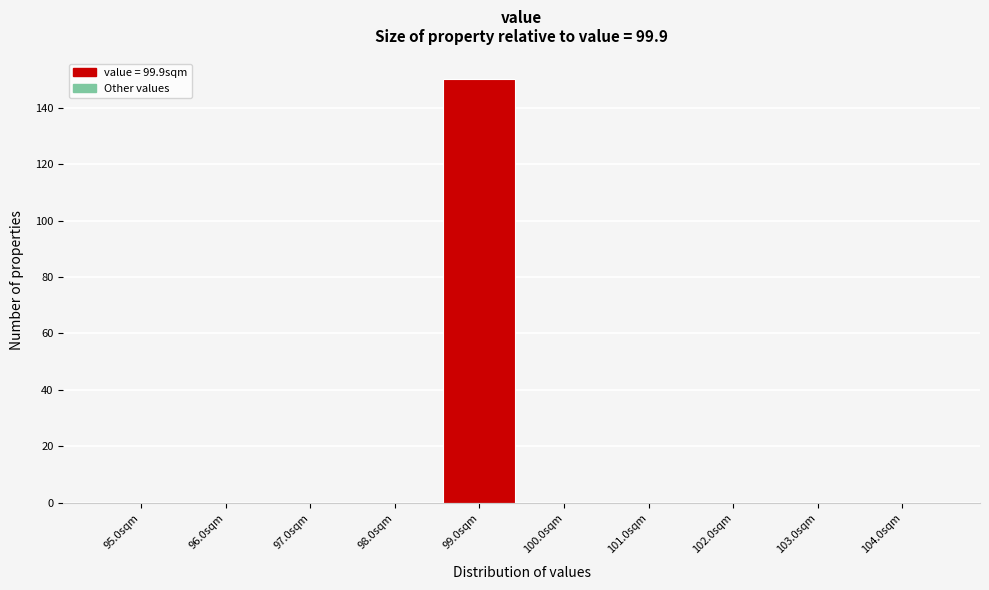

Reading right to left, transcribe all the data shown in this chart.

104.0sqm=0	103.0sqm=0	102.0sqm=0	101.0sqm=0	100.0sqm=0	99.0sqm=150	98.0sqm=0	97.0sqm=0	96.0sqm=0	95.0sqm=0